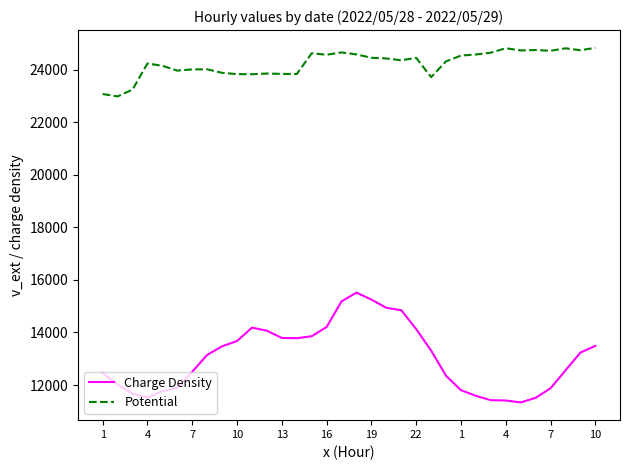

Which series has the largest total across all categories?

Potential